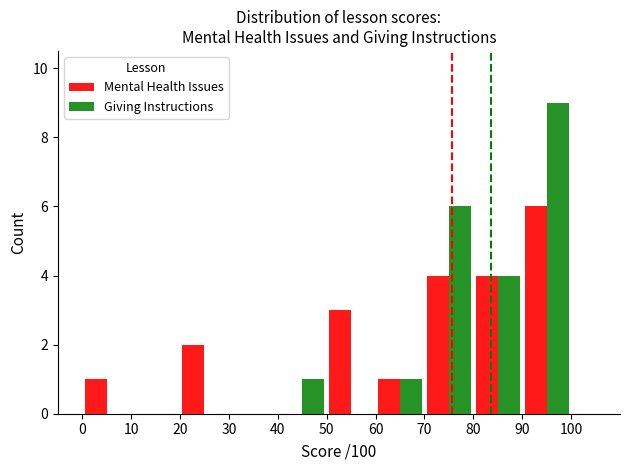

What are all the series names shown in the legend?

Mental Health Issues, Giving Instructions